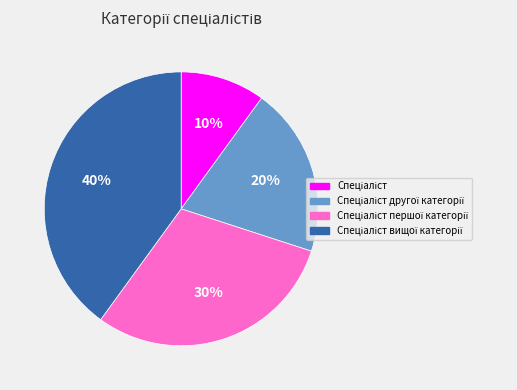

How many slices are in this pie chart?

4